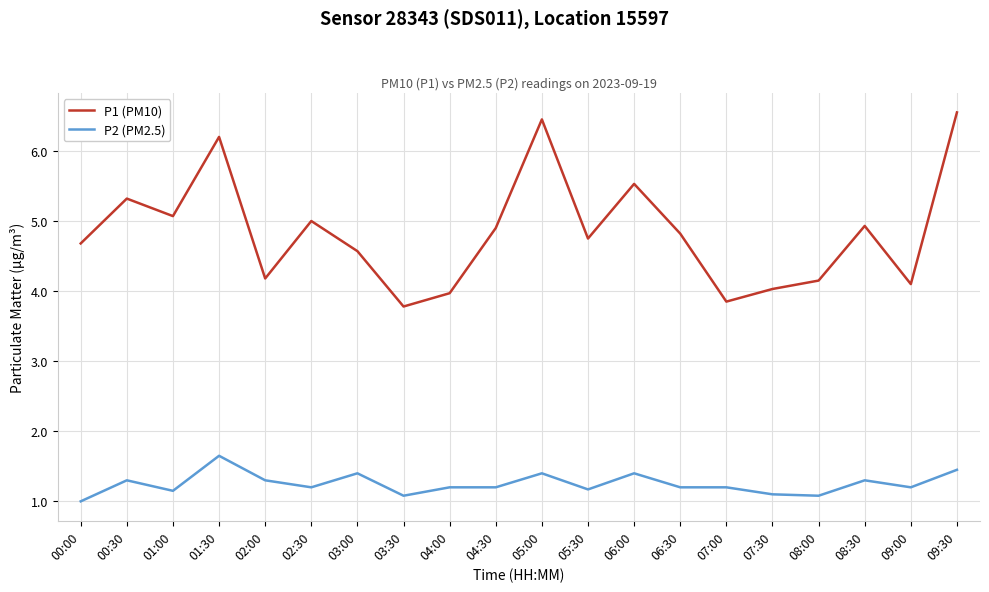

How many values in the P1 (PM10) series exceed 4?

17